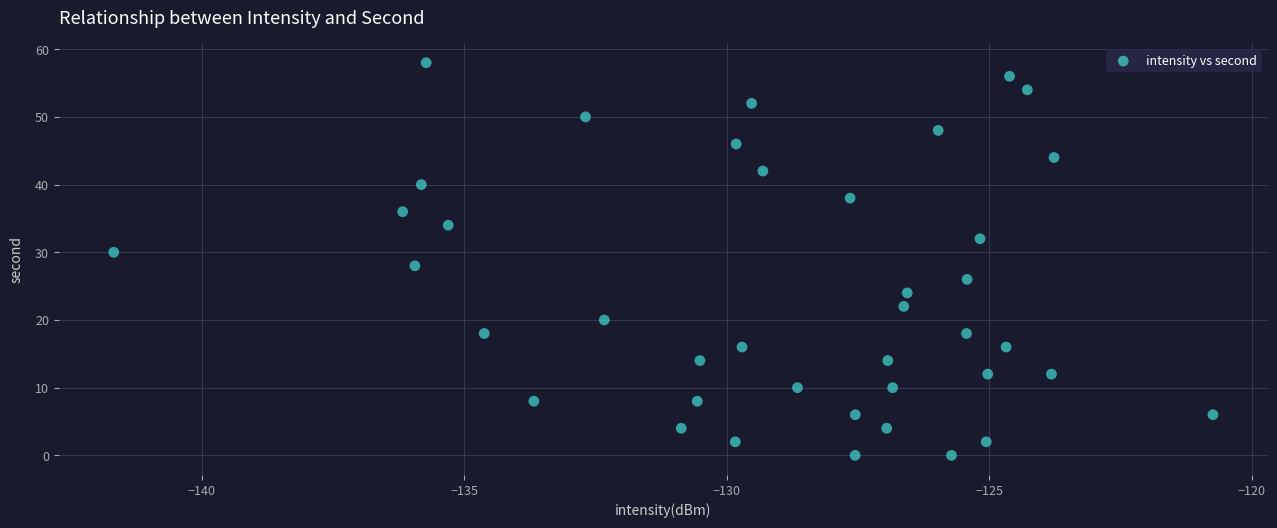

What is the range of Y values (max minus min)?

58